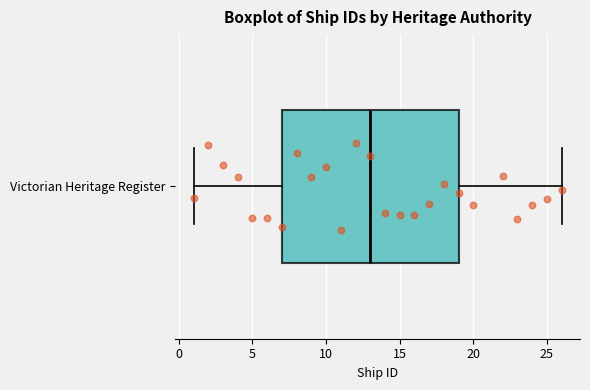

Where is the left edge of the box for Victorian Heritage Register on the x-axis? The values are not printed on the chart, so give them approximately, as read against the axis.

7